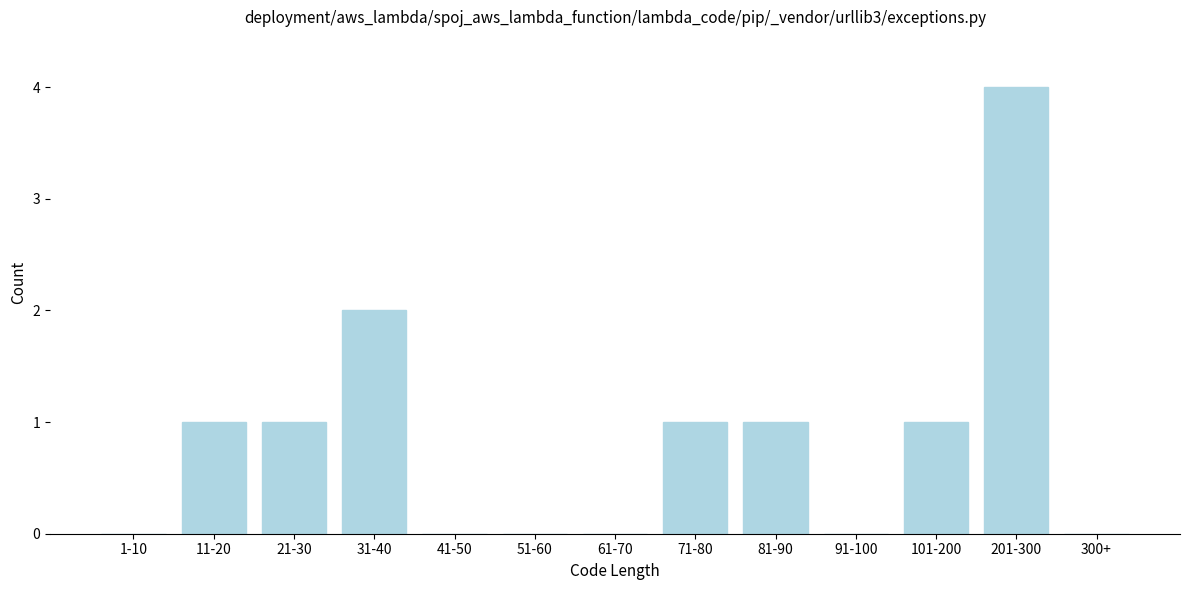

Reading left to right, what are all the values shown in this chart?

1-10=0	11-20=1	21-30=1	31-40=2	41-50=0	51-60=0	61-70=0	71-80=1	81-90=1	91-100=0	101-200=1	201-300=4	300+=0